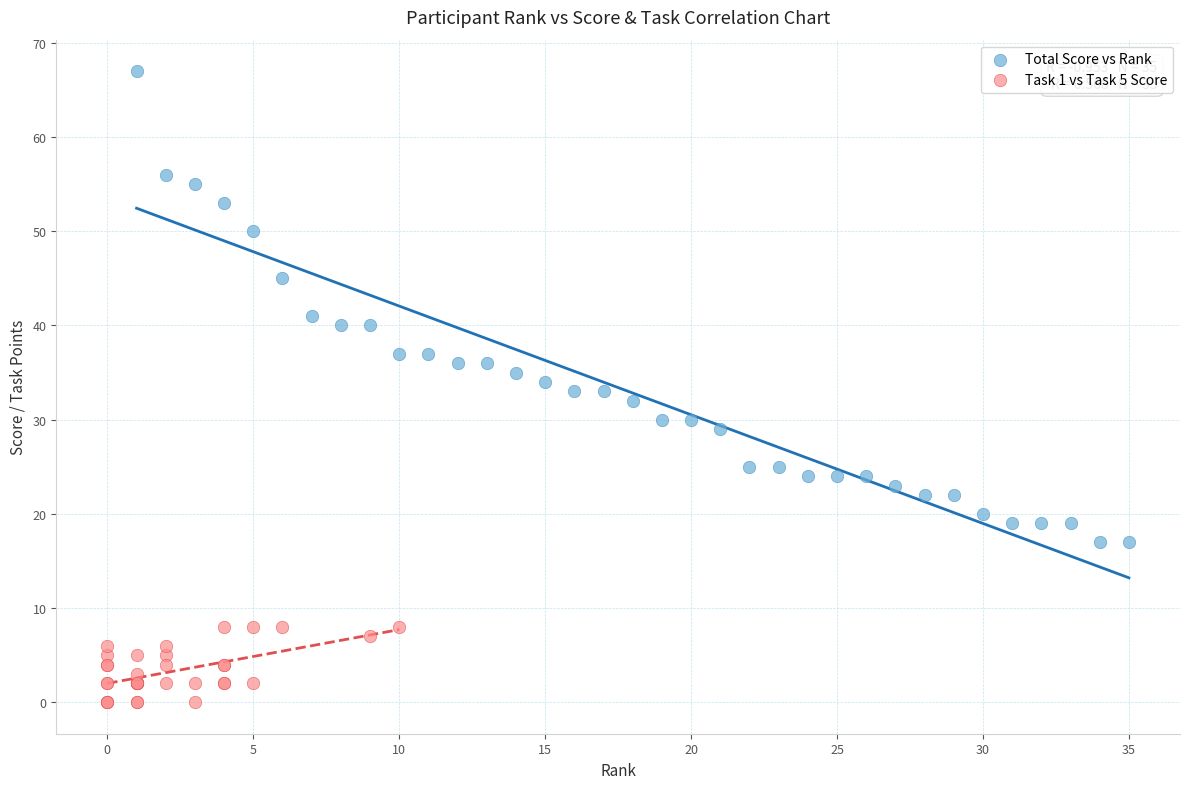

Which series has the largest Y range (max minus min)?

Total Score vs Rank